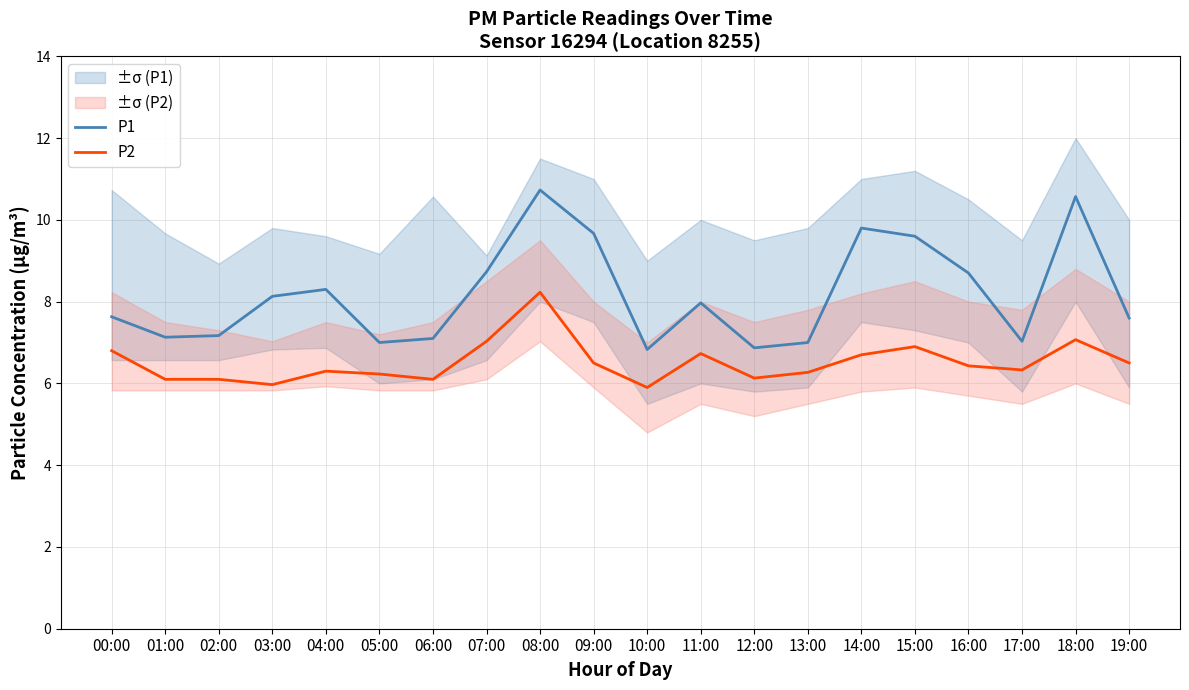

Between 16:00 and 02:00, which is larger?

16:00